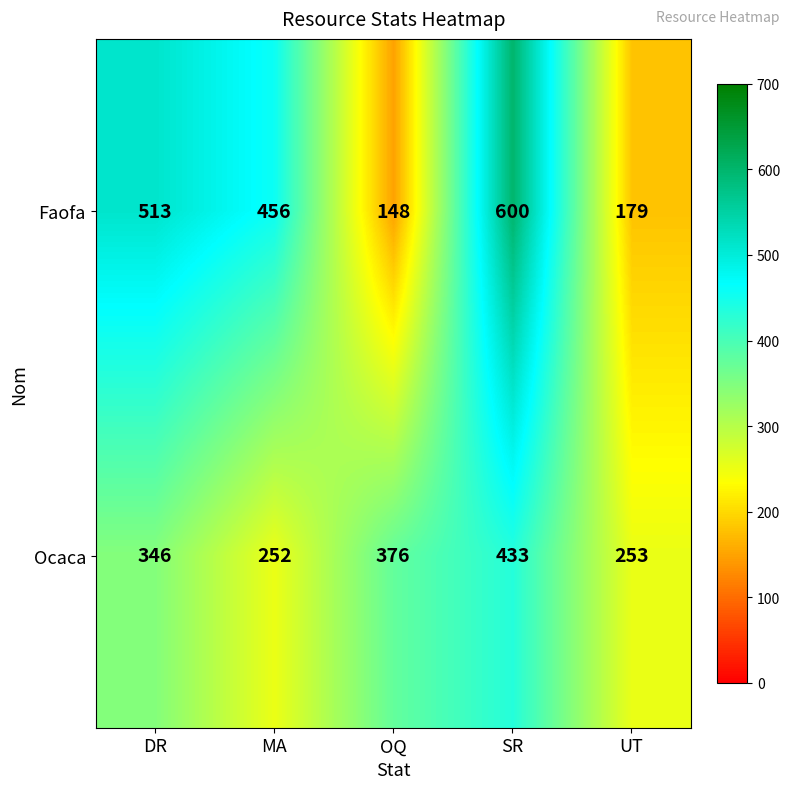

What is the greatest value displayed?

600